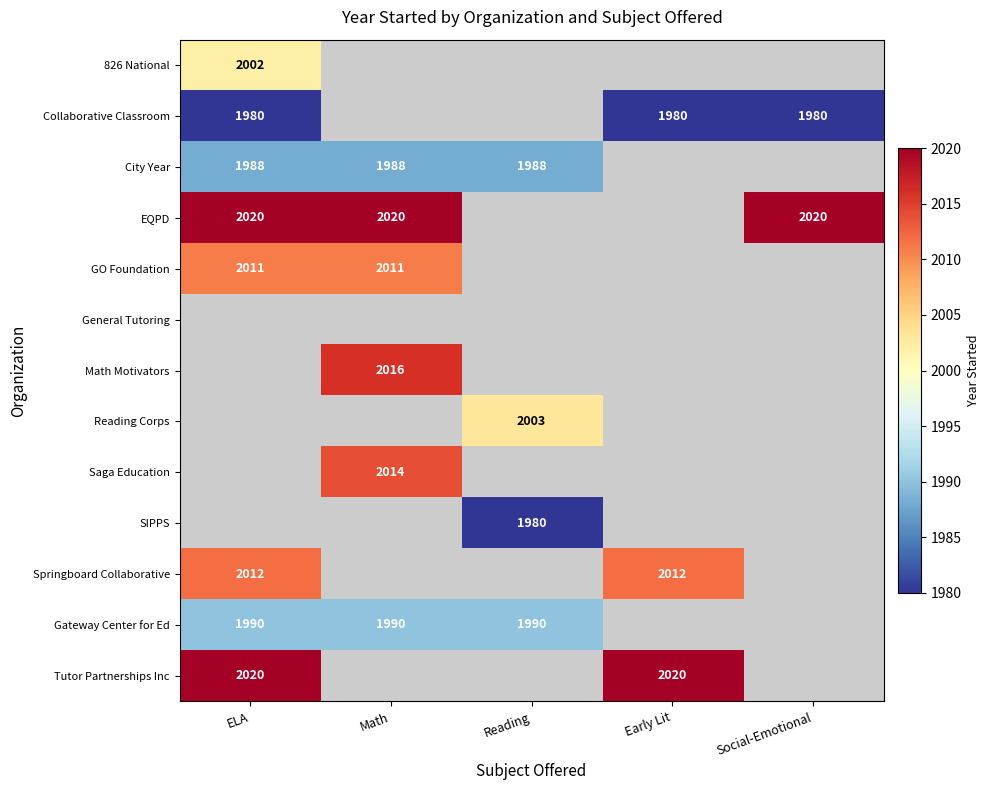

The GO Foundation series shows 2011 at Math. True or false?

True